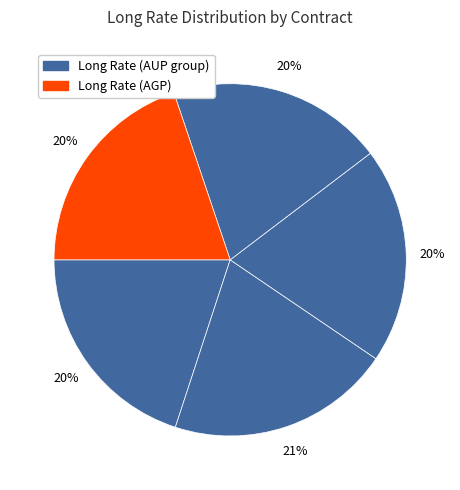

How many segments does this pie chart have?

5